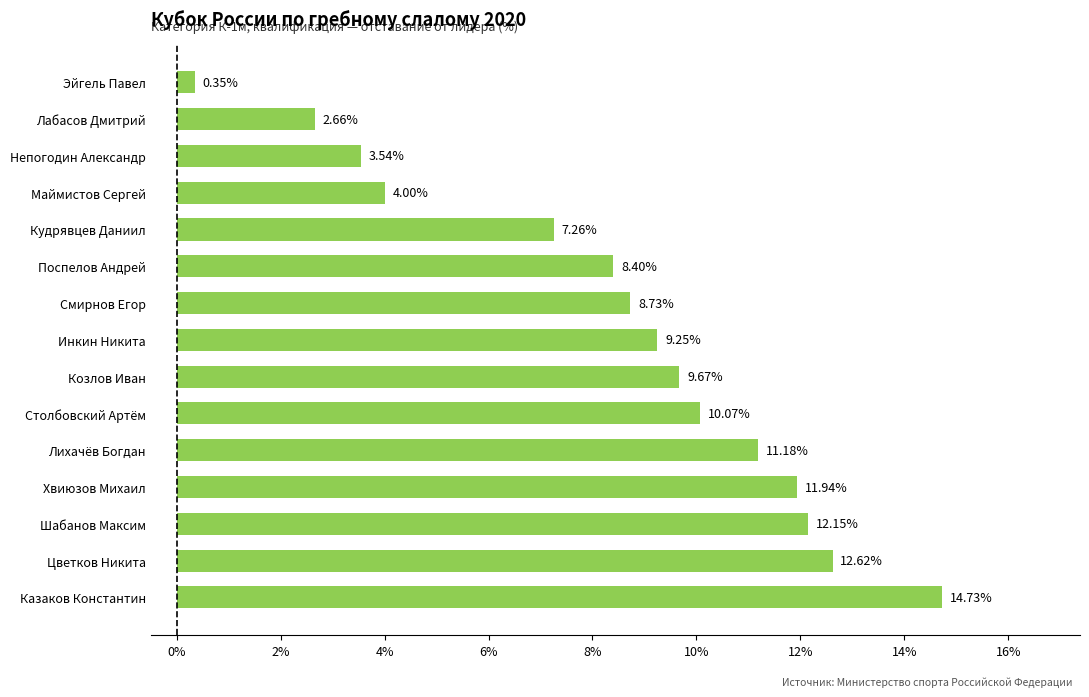

What is the label of the 1st bar from the top?

Эйгель Павел